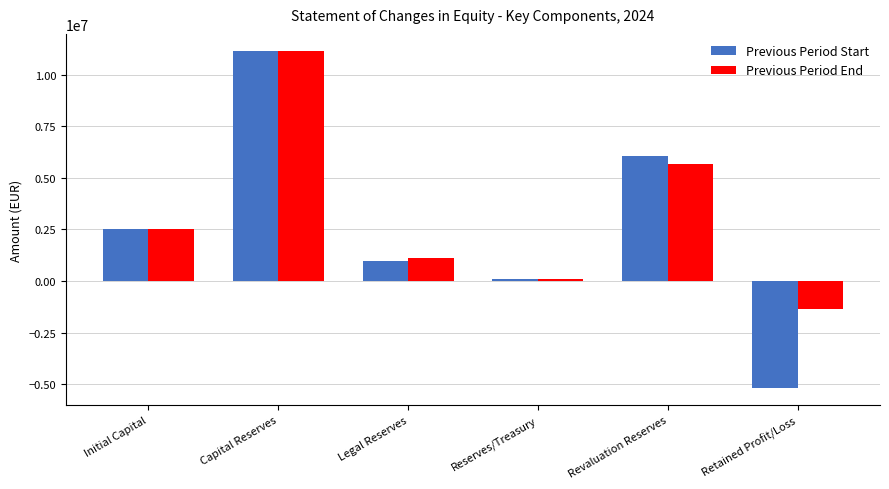

Rank the categories by Previous Period Start value from highest to lowest.

Capital Reserves, Revaluation Reserves, Initial Capital, Legal Reserves, Reserves/Treasury, Retained Profit/Loss